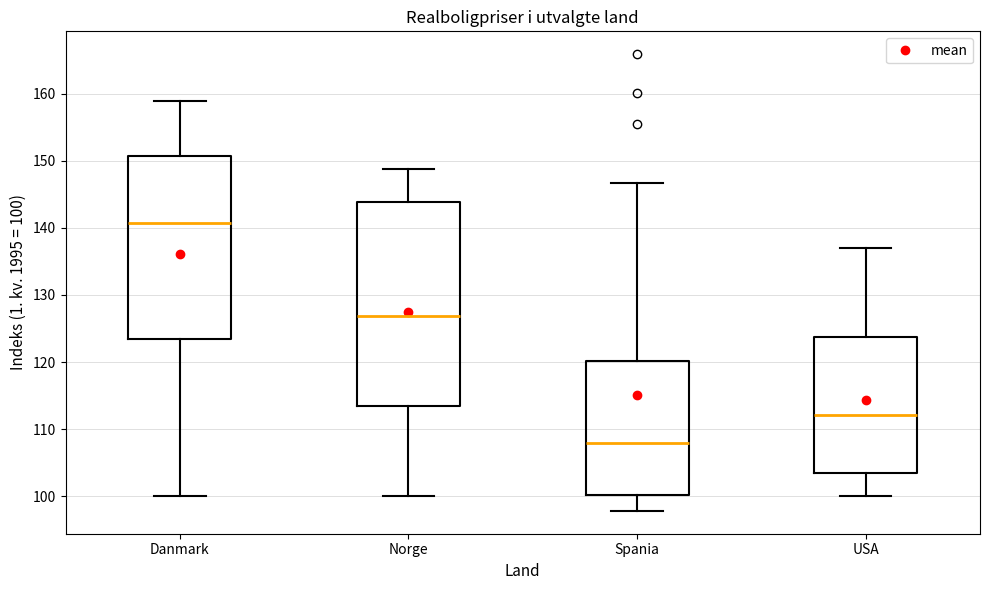

Where does the lower whisker of the box for Spania end on the y-axis? The values are not printed on the chart, so give them approximately, as read against the axis.

98